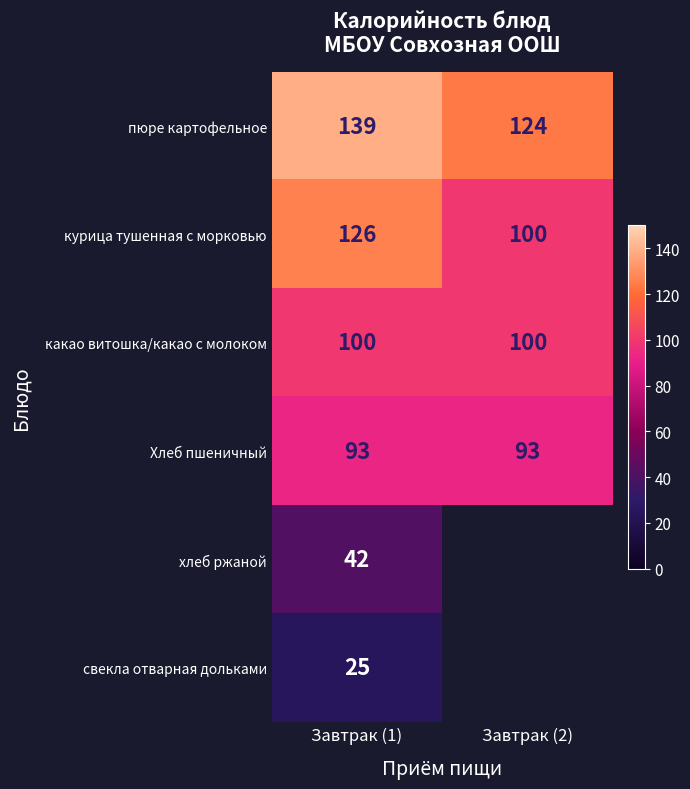

How many data points does each series have?

2